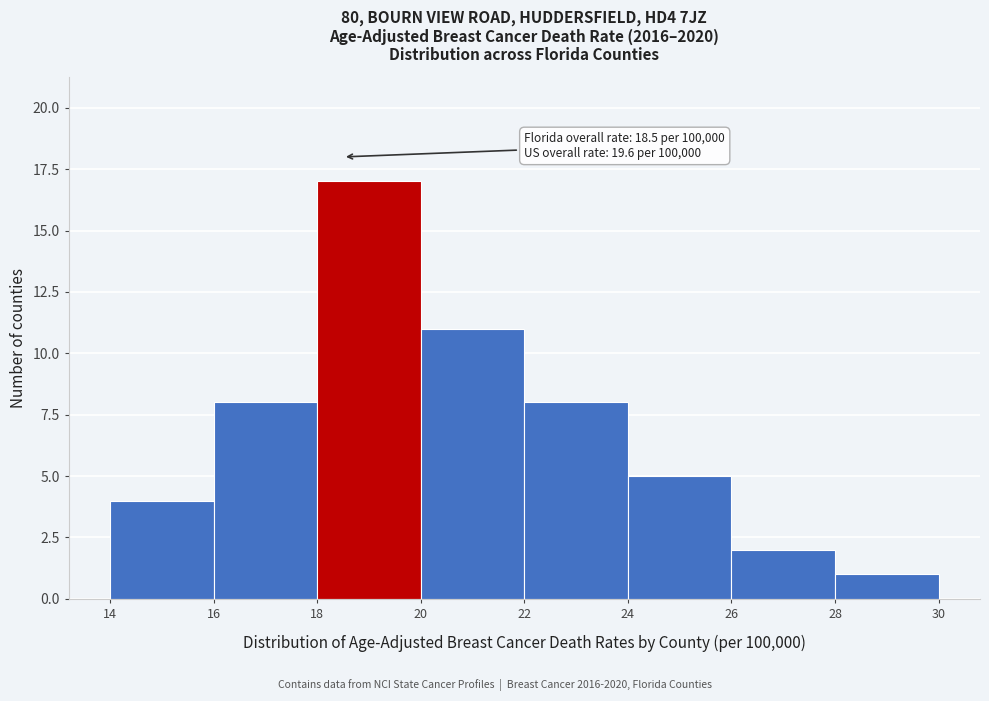

Which range on the x-axis has the tallest bar?

18 to 20